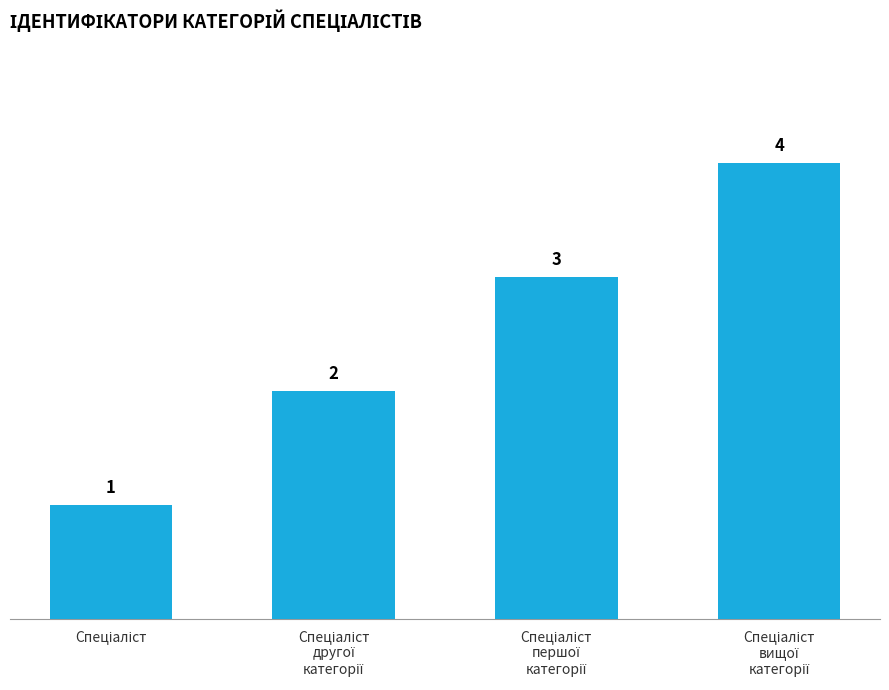

What is the value of the 1st bar from the left?

1